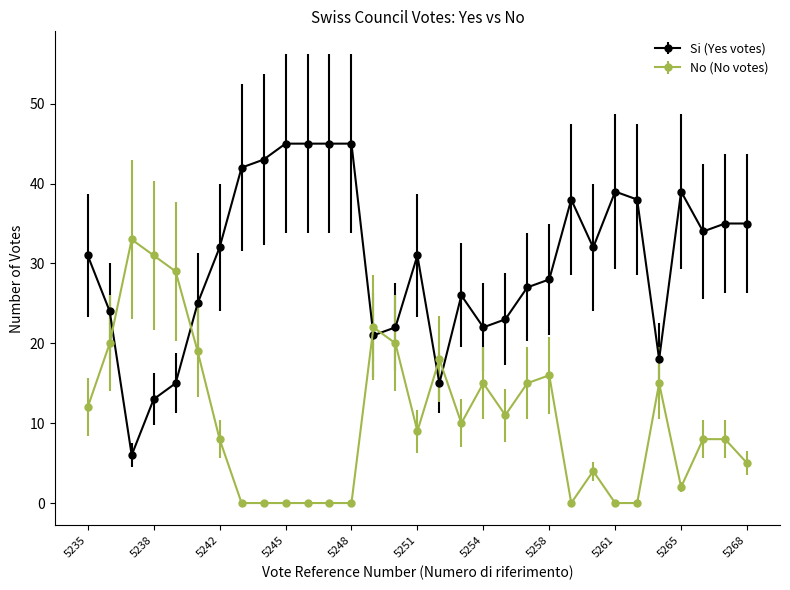

At how many categories does at least one series exceed 30?

19